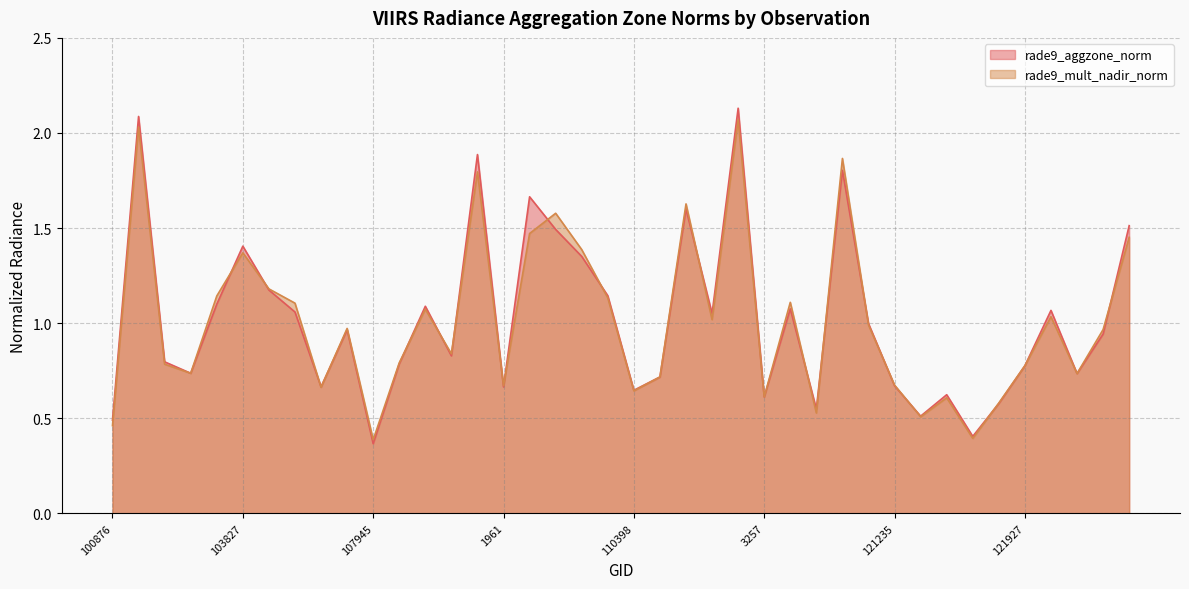

Rank the categories by rade9_mult_nadir_norm value from highest to lowest.

3176, 102741, 115445, 108645, 114275, 2114, 108828, 4472, 2168, 103827, 103946, 103474, 109705, 115217, 104062, 108468, 4319, 114511, 115581, 1700, 4454, 108481, 1835, 103109, 121927, 103227, 122630, 110583, 121235, 1961, 1070, 110398, 3257, 4184, 121757, 115329, 121406, 100876, 4229, 107945